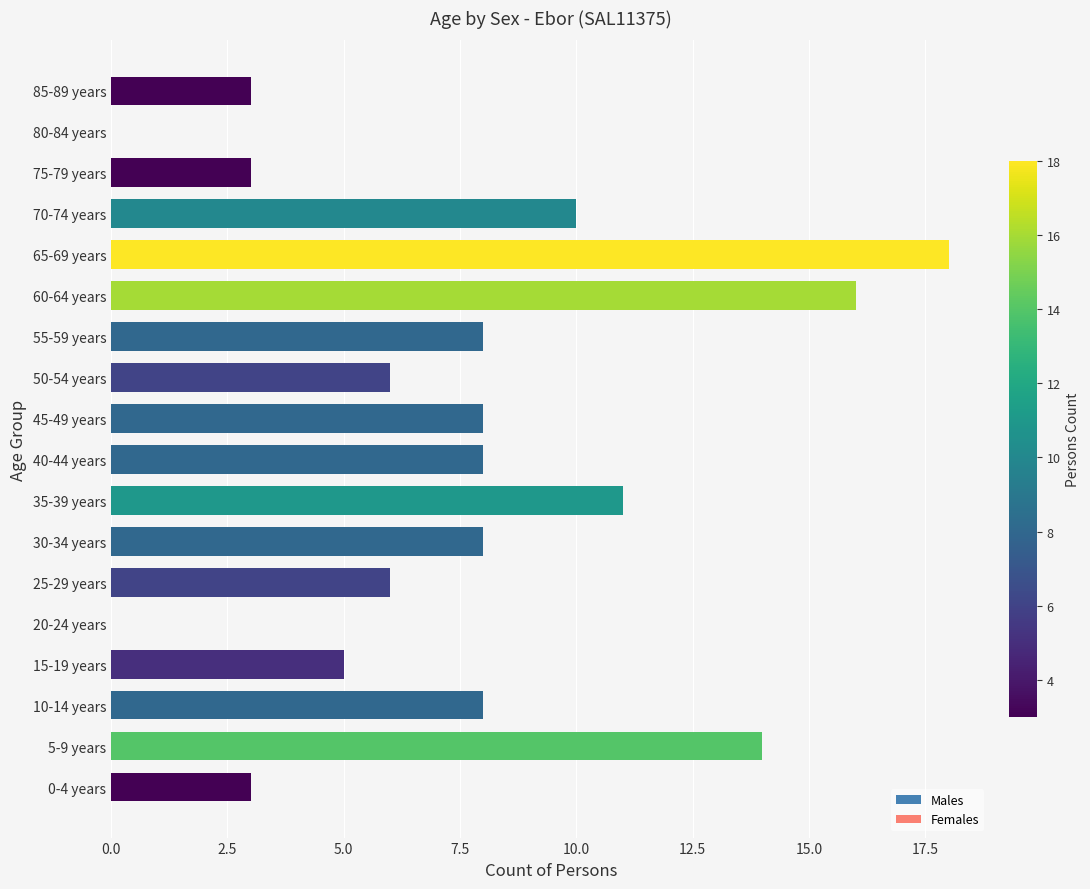

Which series has the largest range (max minus min)?

Females